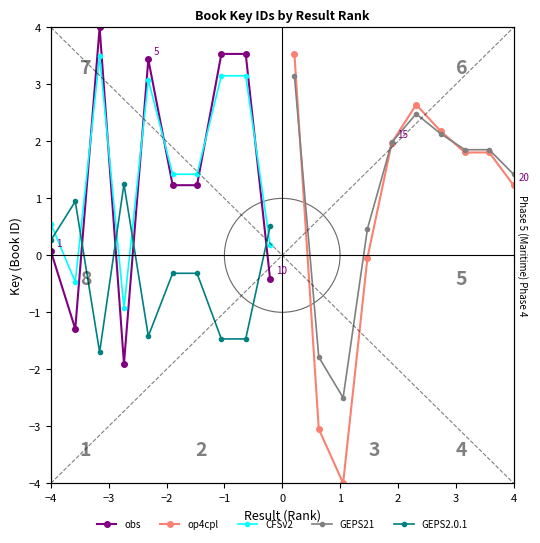

Which series ends up on top after the final intersection of GEPS2.0.1 and op4cpl?

op4cpl